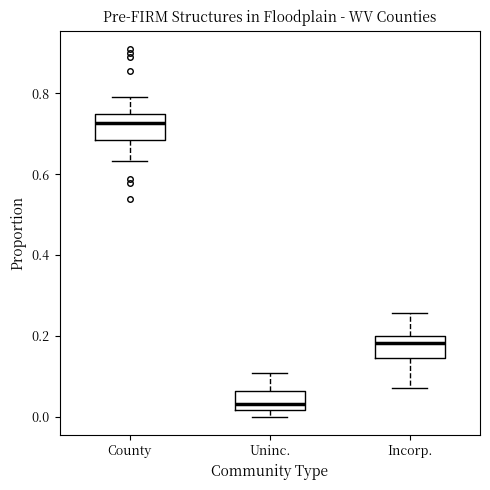

Reading left to right, transcribe this box plot: for each box, give where its median line is, the range the box spans, and where its two whiskers end, as read against the y-axis. The values are not printed on the chart, so give them approximately, as read against the axis.

County: median 0.72, box 0.68 to 0.74, whiskers 0.64 to 0.80
Uninc.: median 0.04, box 0.02 to 0.06, whiskers 0.00 to 0.10
Incorp.: median 0.18, box 0.14 to 0.20, whiskers 0.08 to 0.26